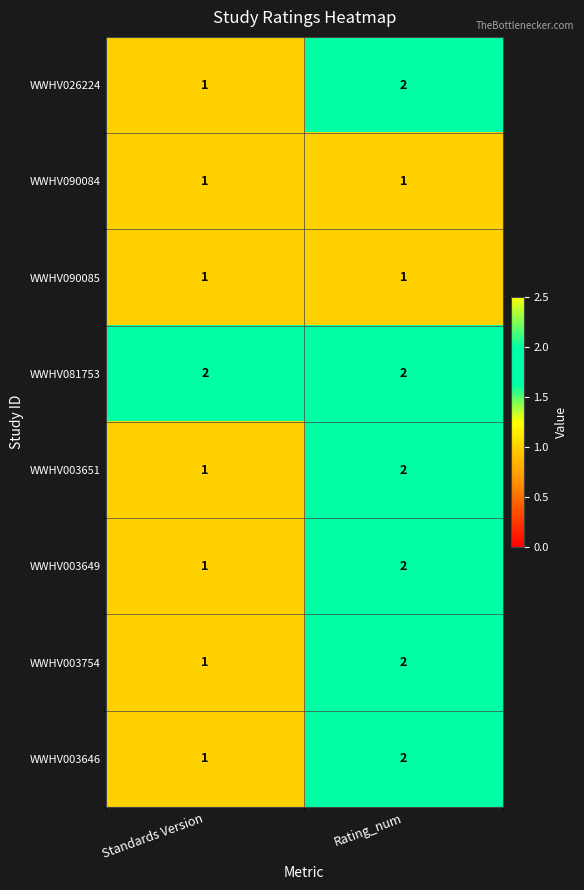

True or false: WWHV026224 has a value of 2 at Rating_num.

True